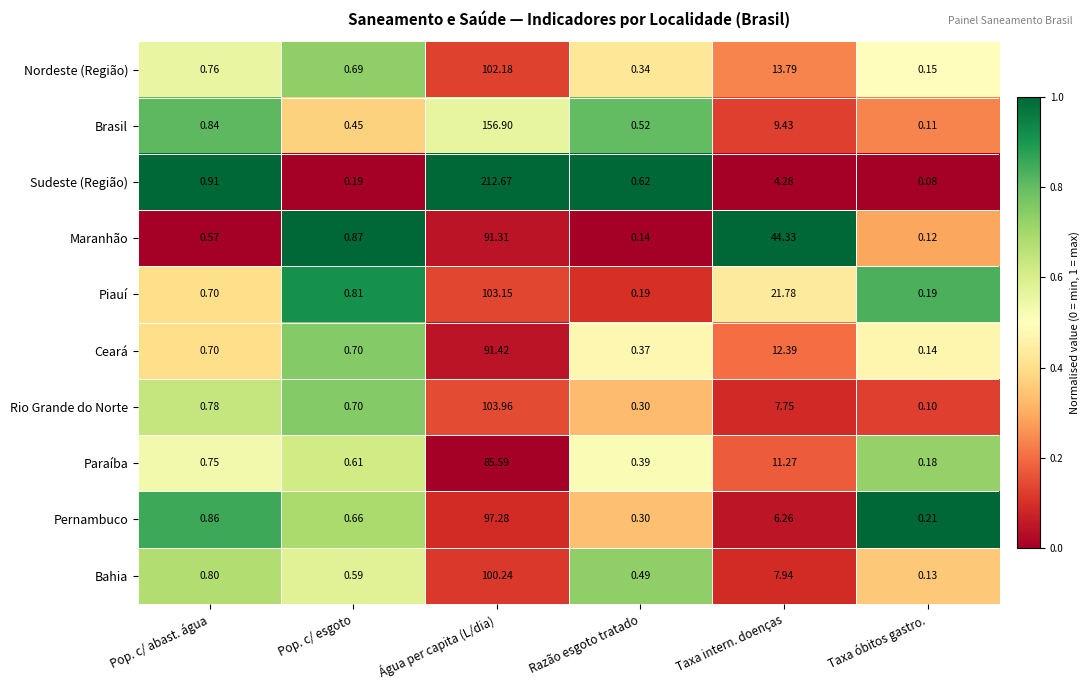

Rank the categories by Brasil value from lowest to highest.

Taxa óbitos gastro., Pop. c/ esgoto, Razão esgoto tratado, Pop. c/ abast. água, Taxa intern. doenças, Água per capita (L/dia)